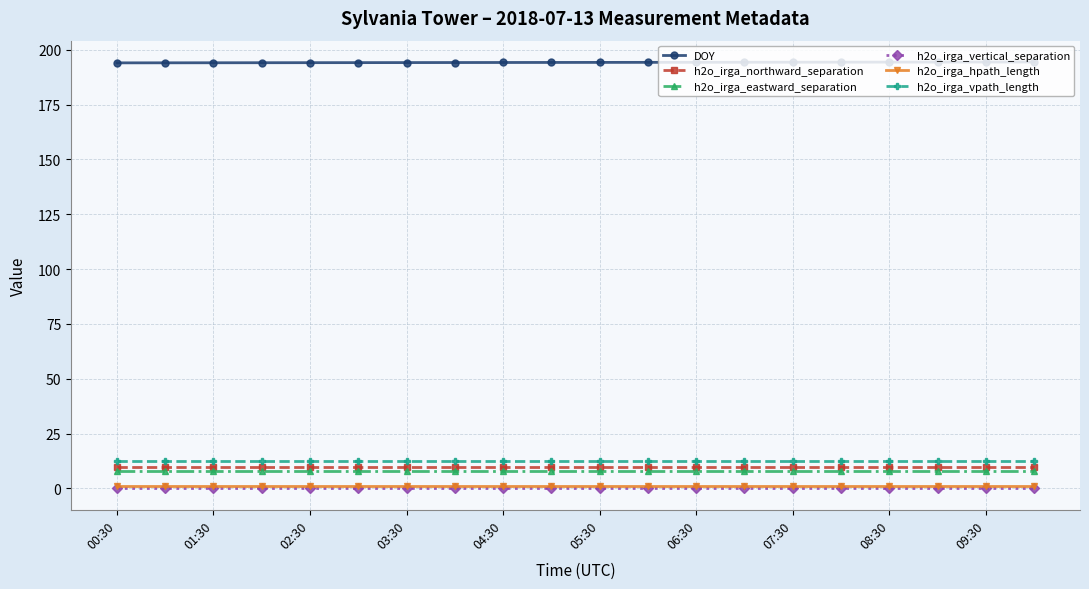

How many lines are shown in the chart?

6